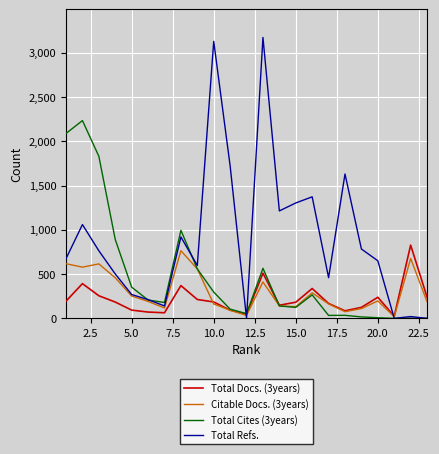

True or false: Total Cites (3years) has more than 0 points higher than both neighbors.

True